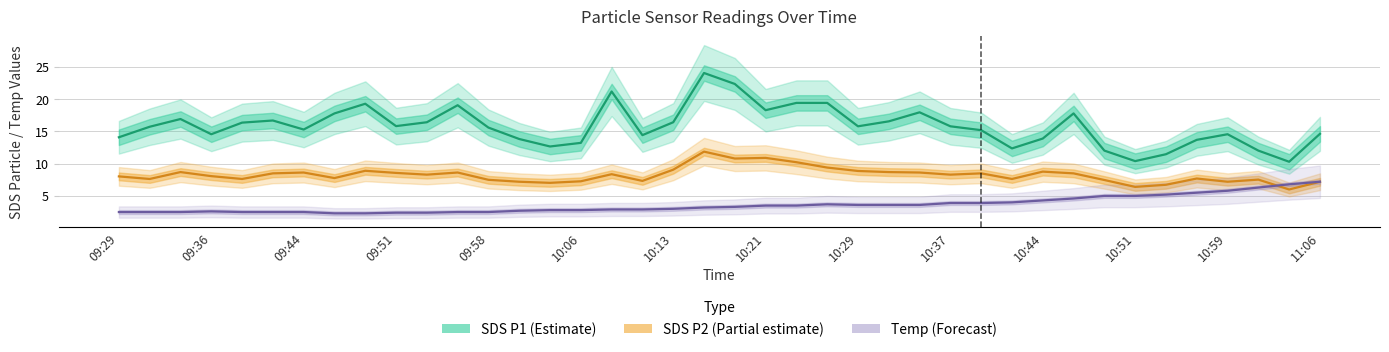

True or false: SDS P1 (Estimate) and Temp (Forecast) cross at least once.

False